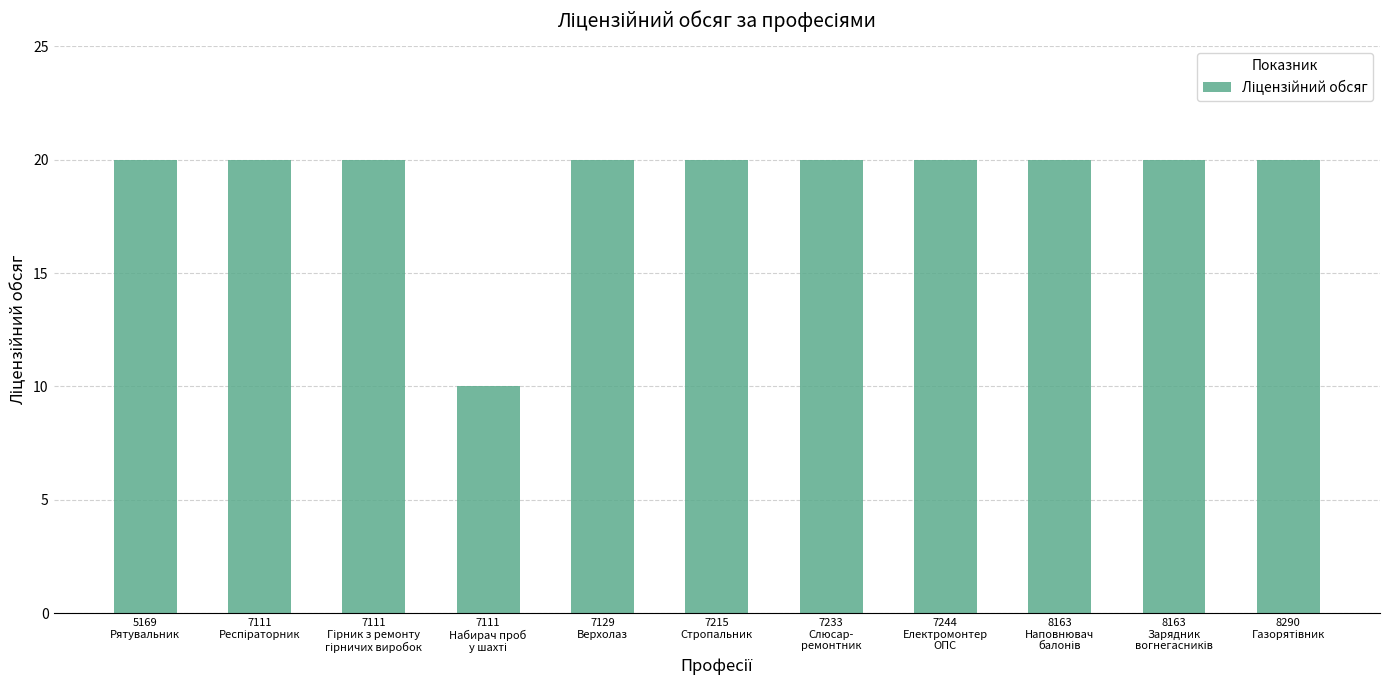

True or false: the data shows 20 at 7215
Стропальник.

True